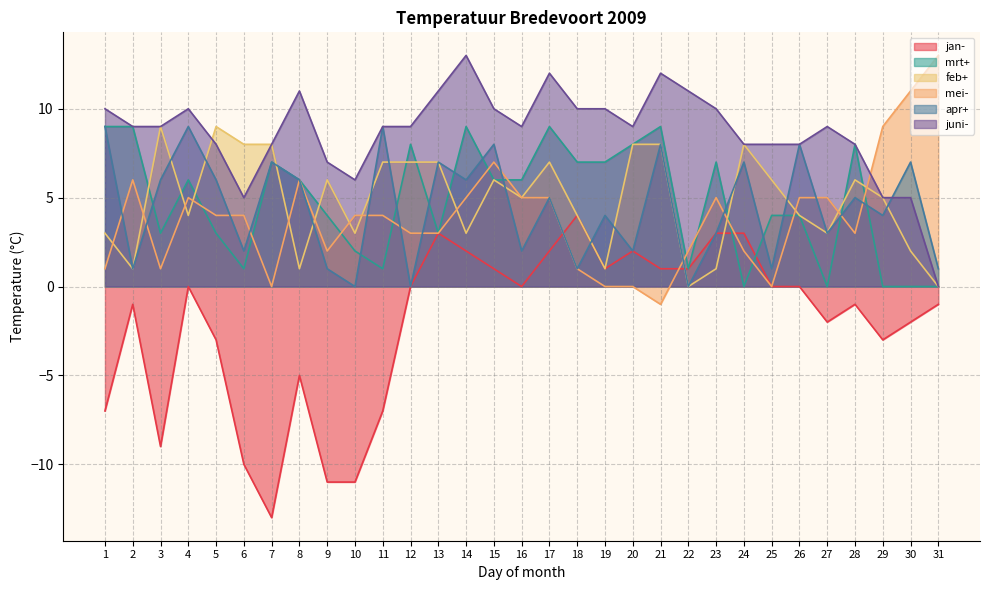

Which series has the largest total across all categories?

juni-